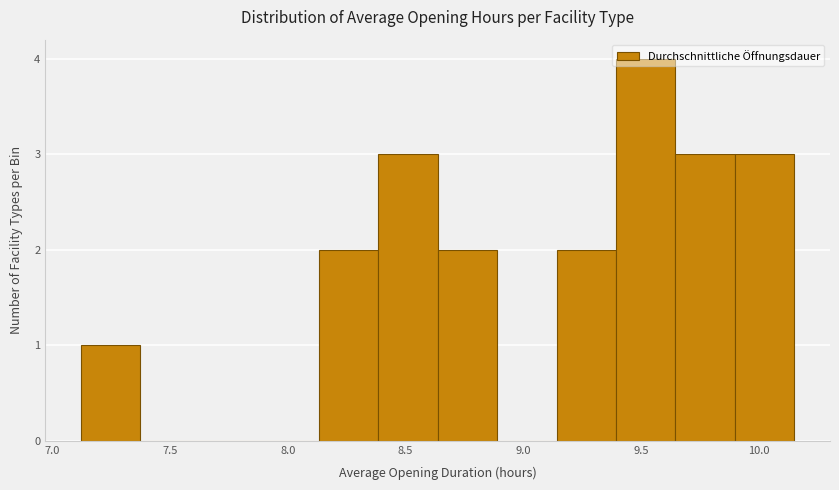

Which range on the x-axis has the tallest bar?

9.40 to 9.65